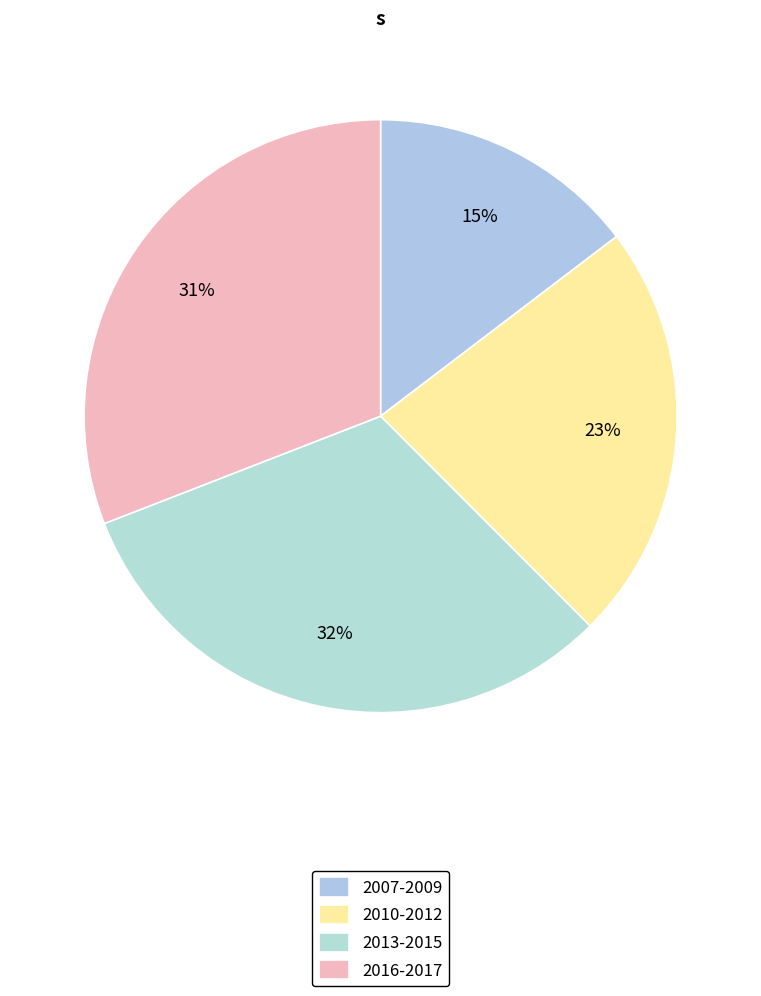

Does any single category account for the majority?

No